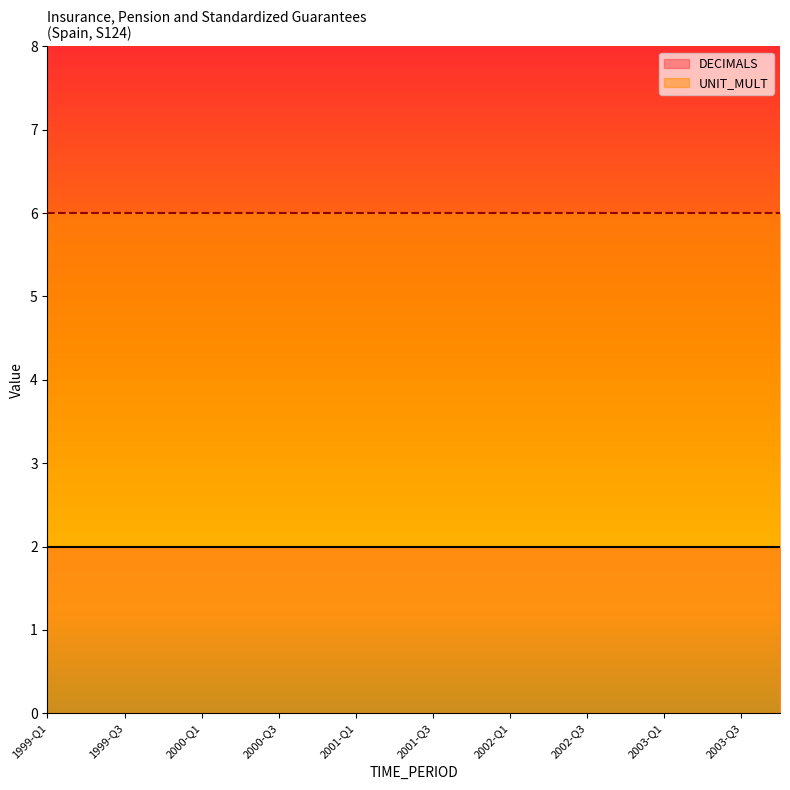

At which label is UNIT_MULT closest to 6?

1999-Q1